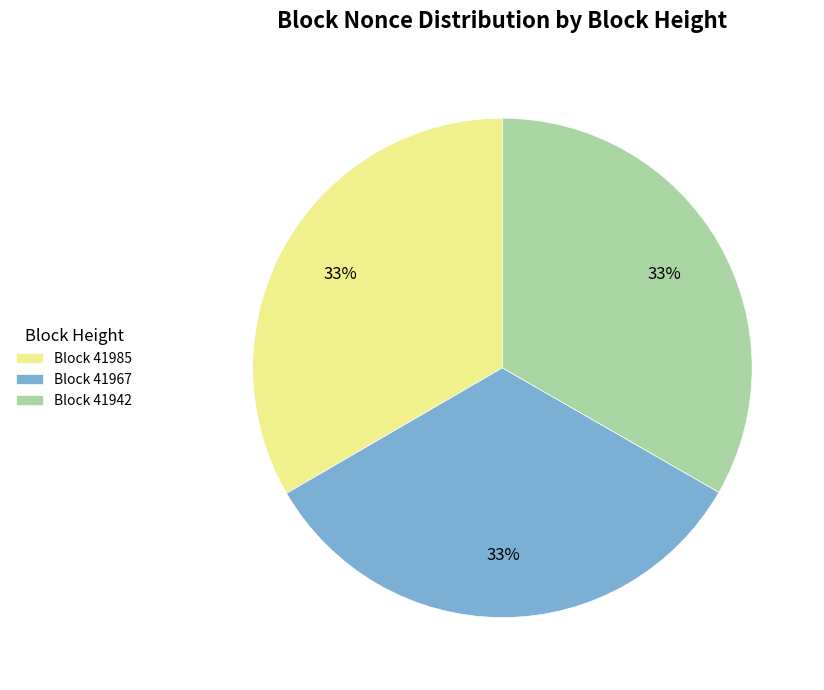

How many slices are in this pie chart?

3